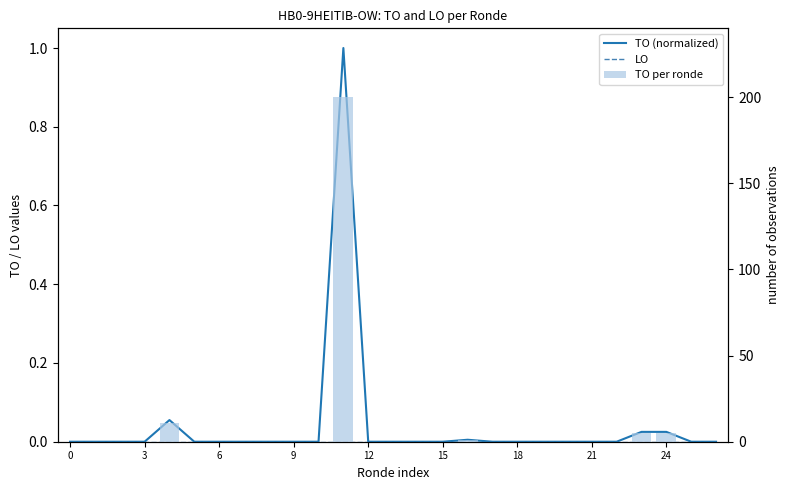

Are the bars grouped side by side (vs. stacked)?

Yes